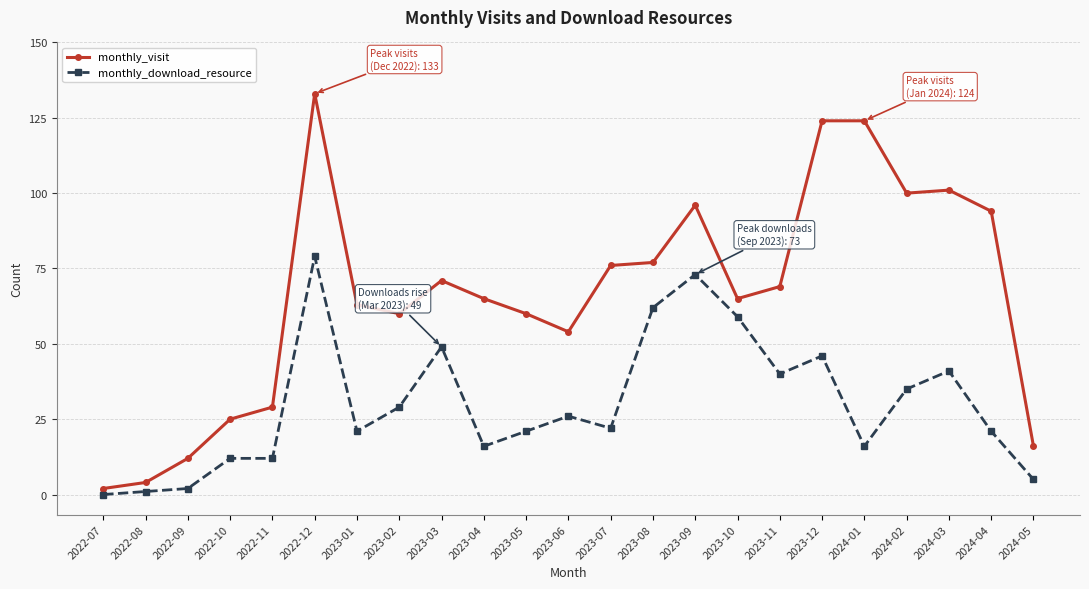

Reading left to right, what are all the values shown in this chart?

monthly_visit: 2	4	12	25	29	133	63	60	71	65	60	54	76	77	96	65	69	124	124	100	101	94	16
monthly_download_resource: 0	1	2	12	12	79	21	29	49	16	21	26	22	62	73	59	40	46	16	35	41	21	5